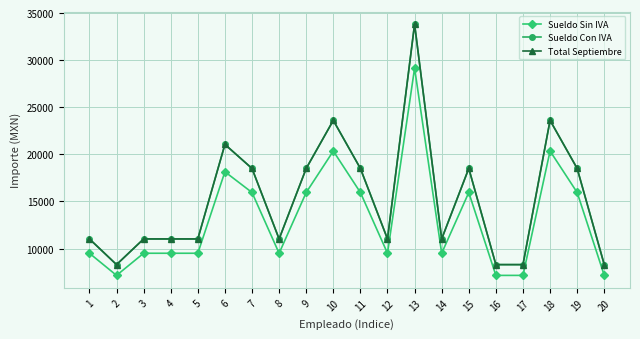

At which category does Sueldo Sin IVA reach its first local valley?

2